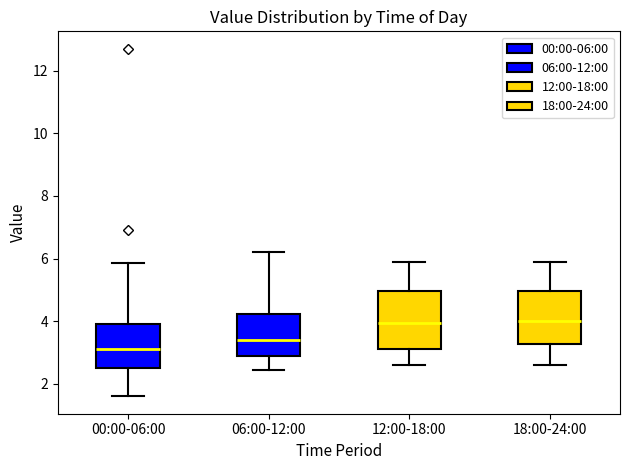

Reading left to right, transcribe this box plot: for each box, give where its median line is, the range the box spans, and where its two whiskers end, as read against the y-axis. The values are not printed on the chart, so give them approximately, as read against the axis.

00:00-06:00: median 3.2, box 2.6 to 4.0, whiskers 1.6 to 5.8
06:00-12:00: median 3.4, box 2.8 to 4.2, whiskers 2.4 to 6.2
12:00-18:00: median 4.0, box 3.2 to 5.0, whiskers 2.6 to 6.0
18:00-24:00: median 4.0, box 3.2 to 5.0, whiskers 2.6 to 6.0